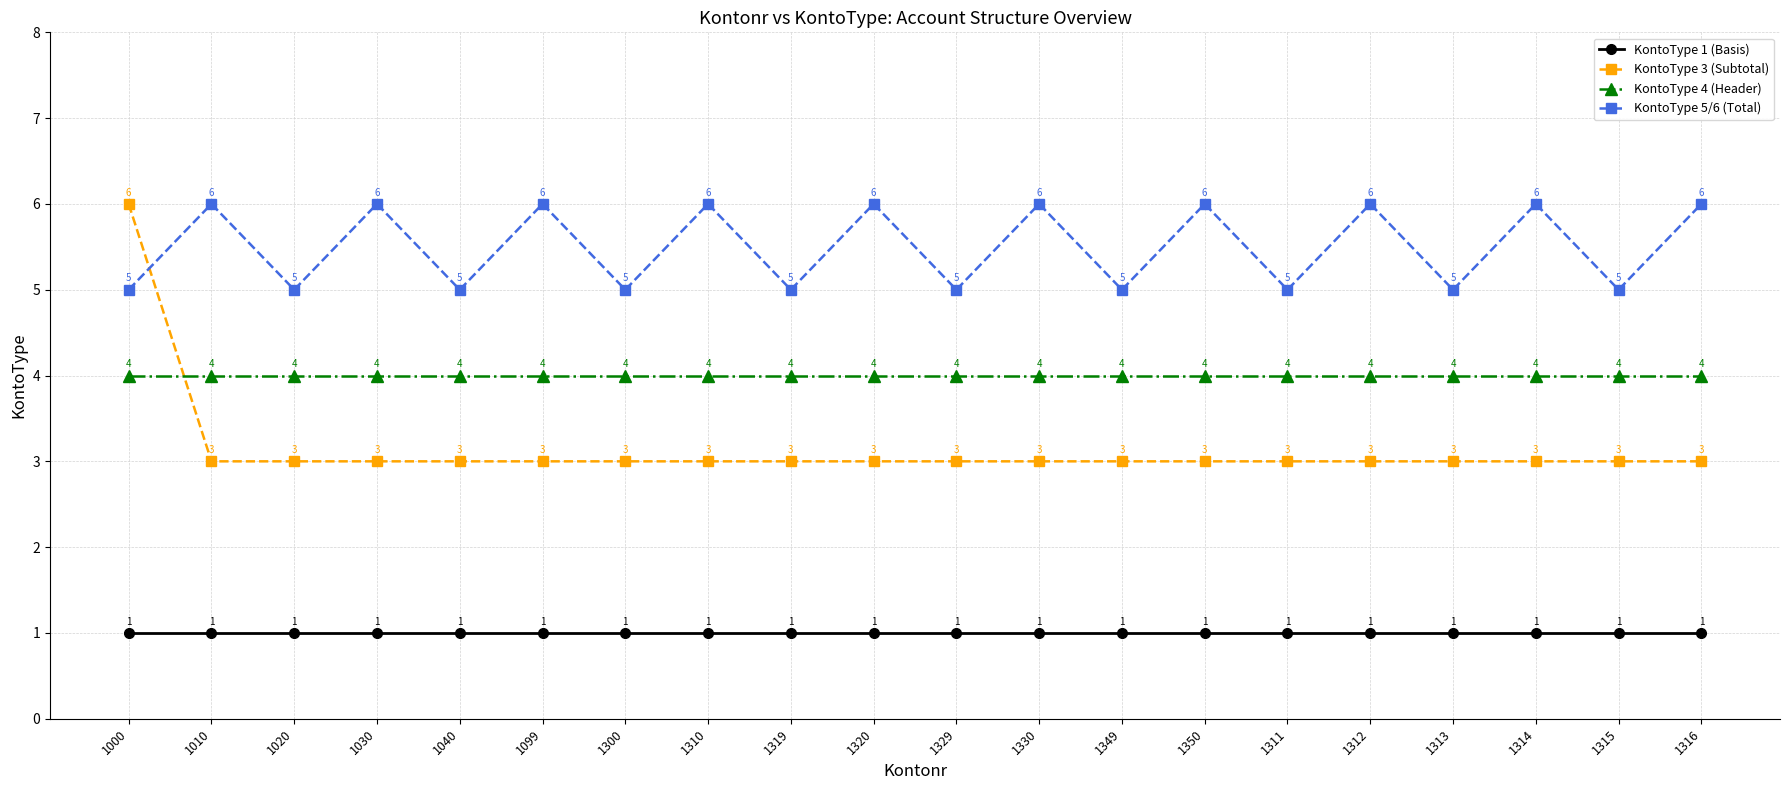

True or false: KontoType 5/6 (Total) has a value of 9 at 1310.

False